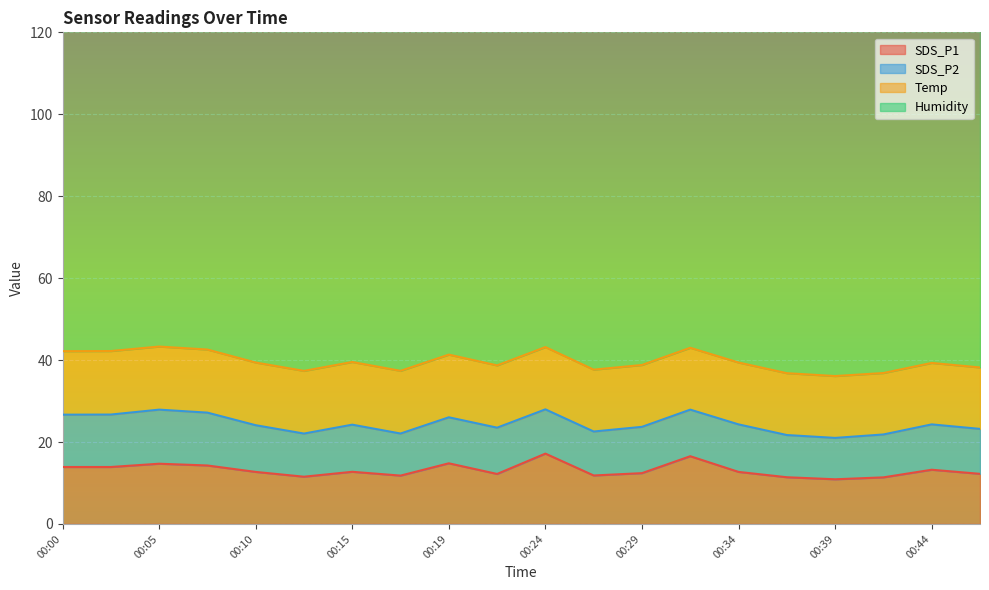

The SDS_P1 series shows 20.4 at 00:36. True or false?

False